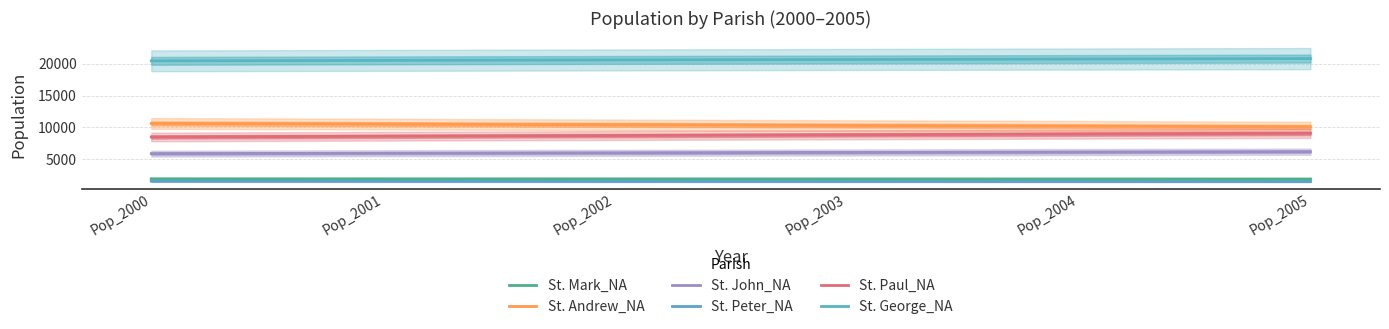

What is the spread (max minus min) of values at Pop_2005?

19322.1